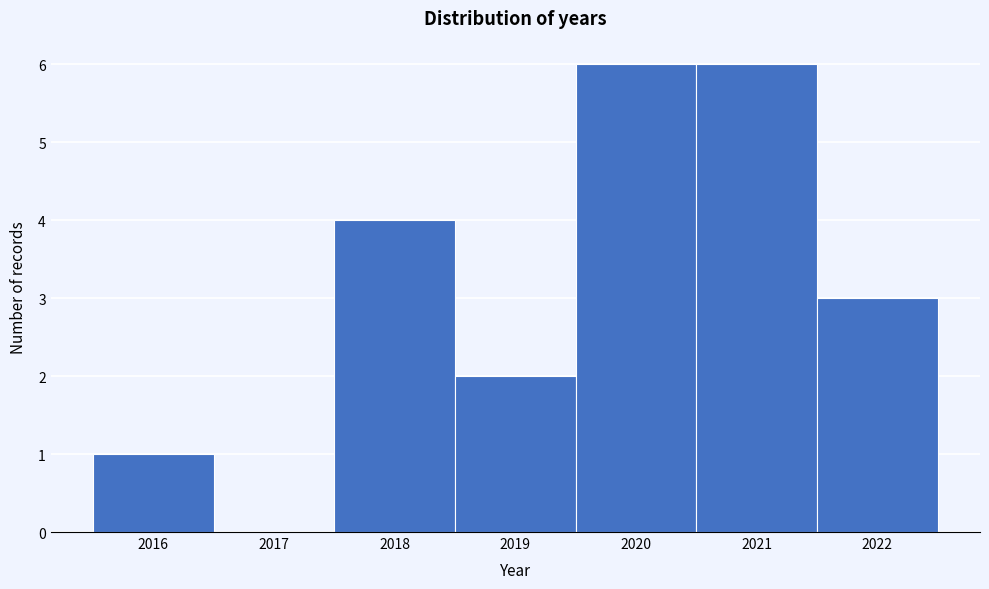

Reading left to right, transcribe this chart: for each bar, give the range it covers on the x-axis and its height. The values are not printed on the chart, so give them approximately, as read against the axis.

2015.5 to 2016.5: 1
2016.5 to 2017.5: 0
2017.5 to 2018.5: 4
2018.5 to 2019.5: 2
2019.5 to 2020.5: 6
2020.5 to 2021.5: 6
2021.5 to 2022.5: 3